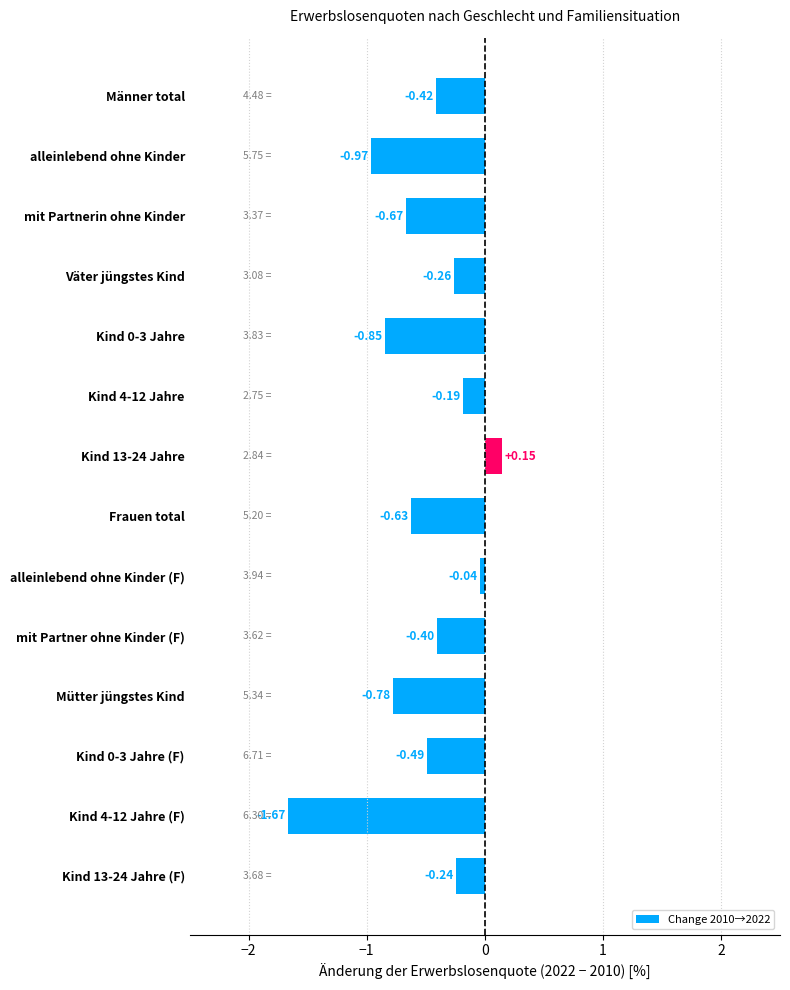

What is the change in value from Männer total to Väter jüngstes Kind?

+0.2